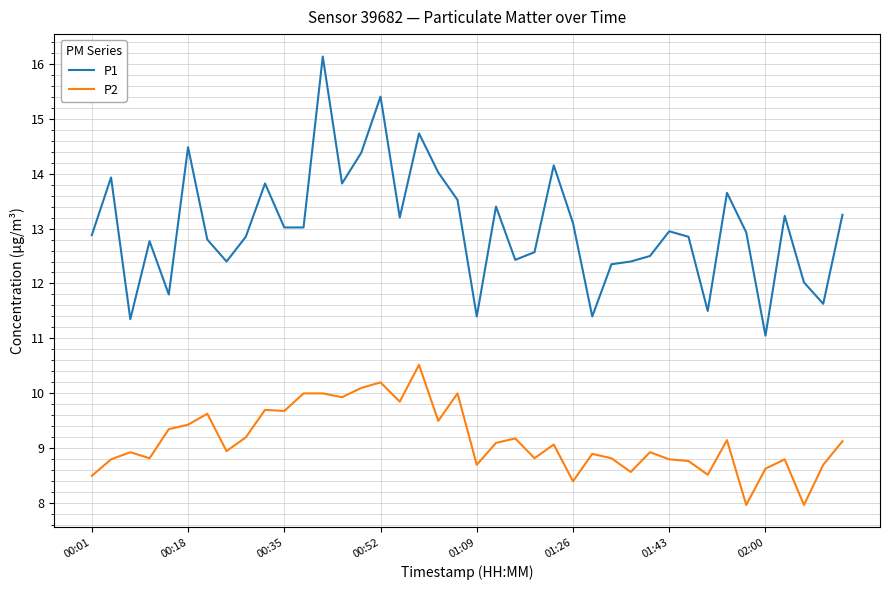

Which series has the widest spread of values?

P1